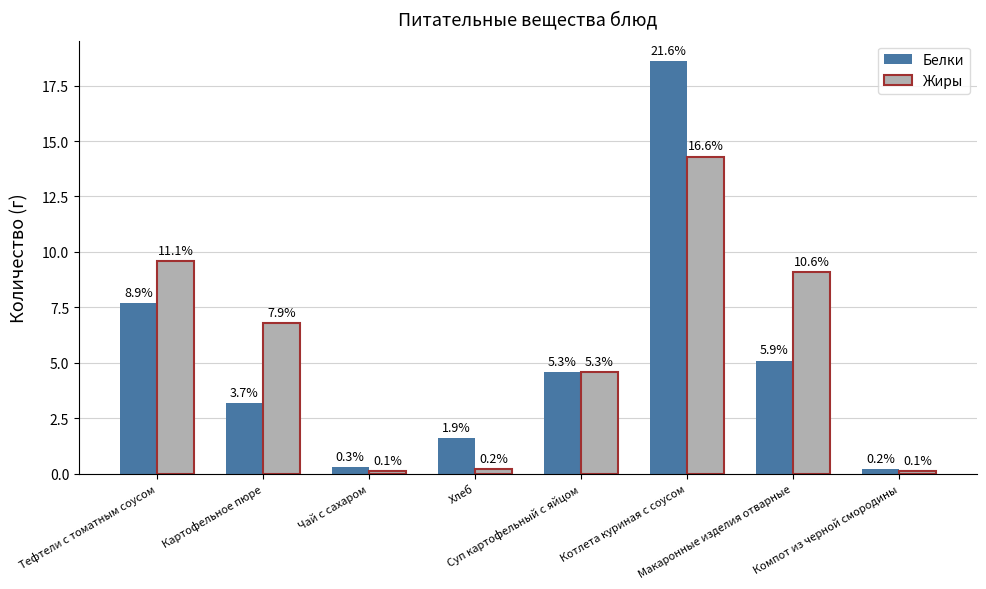

How many groups of bars are there?

8